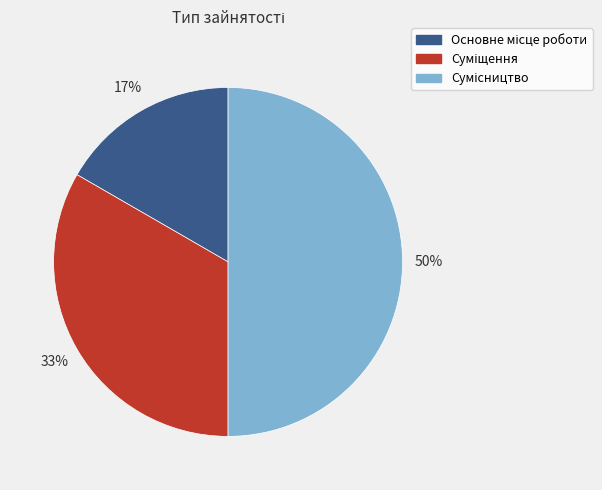

To the nearest percent, what is the difference between the largest and smallest slice percentages?

33%